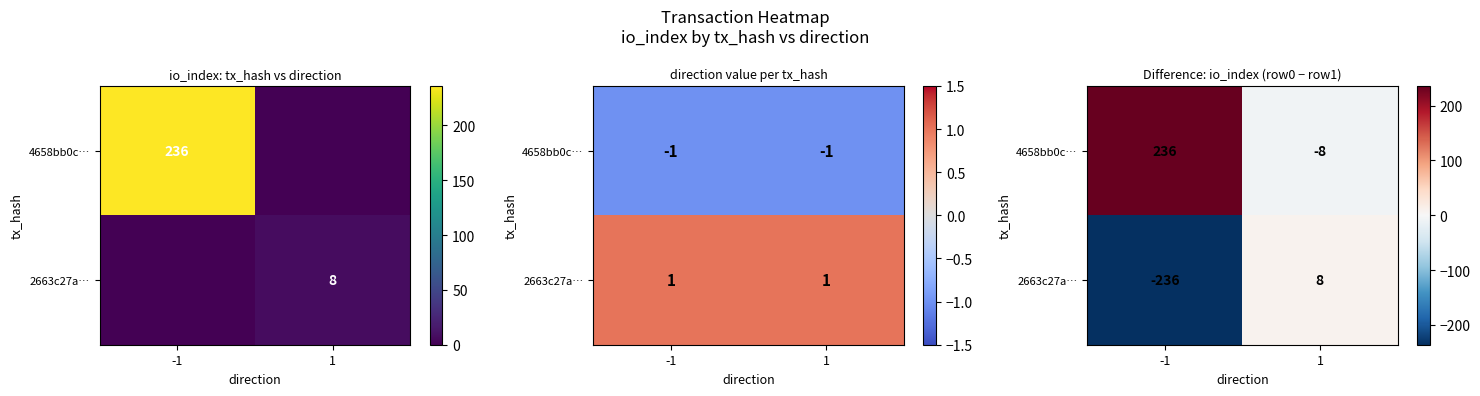

Which has a higher value, -1 or 1?

-1